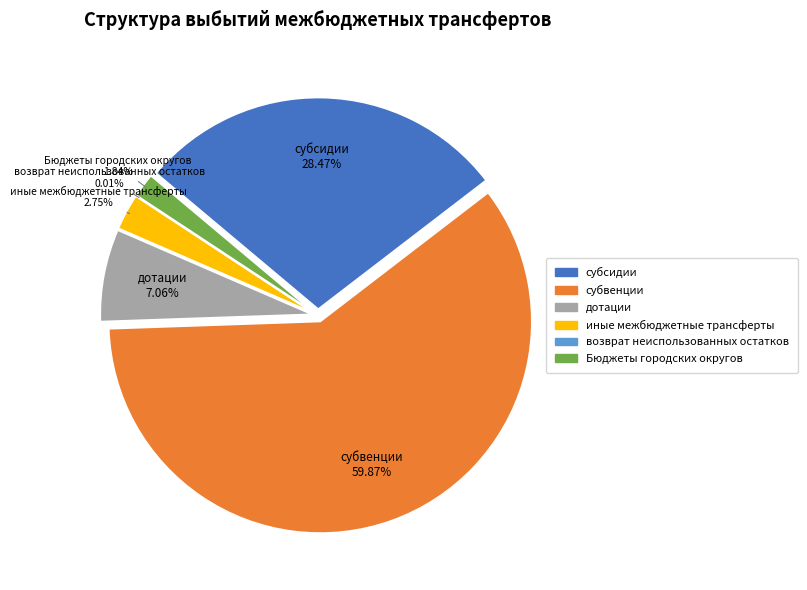

The иные межбюджетные трансферты slice represents 16% of the pie. True or false?

False